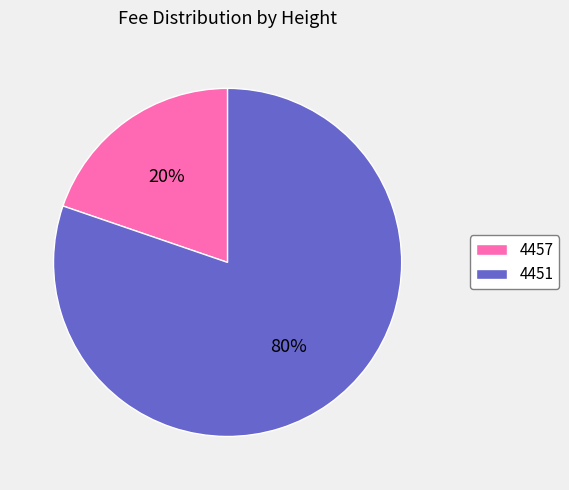

Count the number of slices in the pie.

2